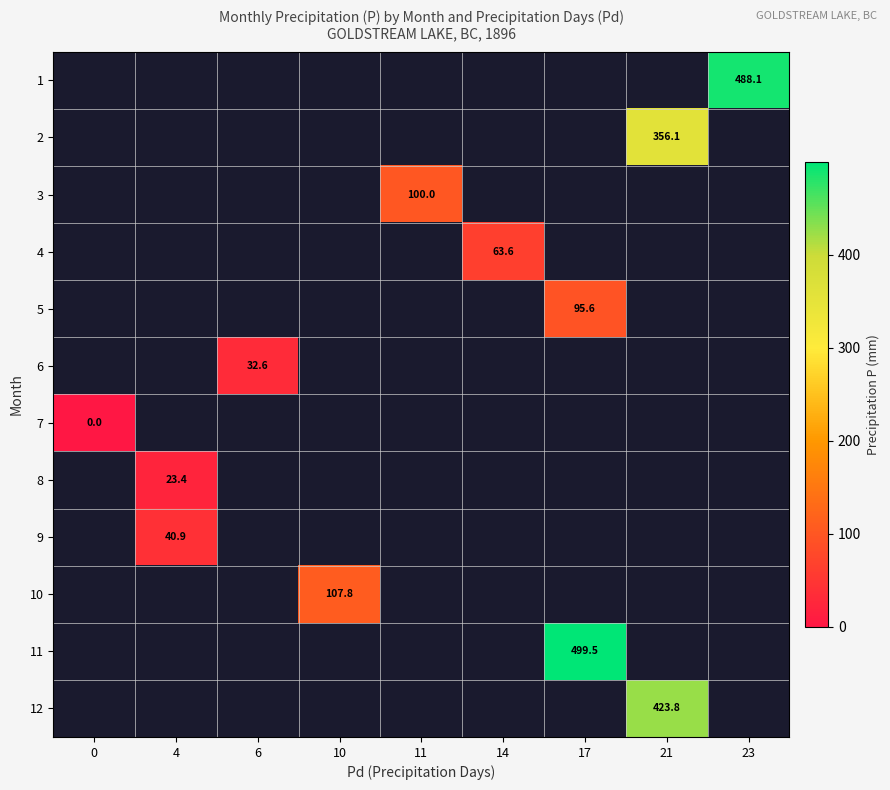

What is the greatest value displayed?

499.5